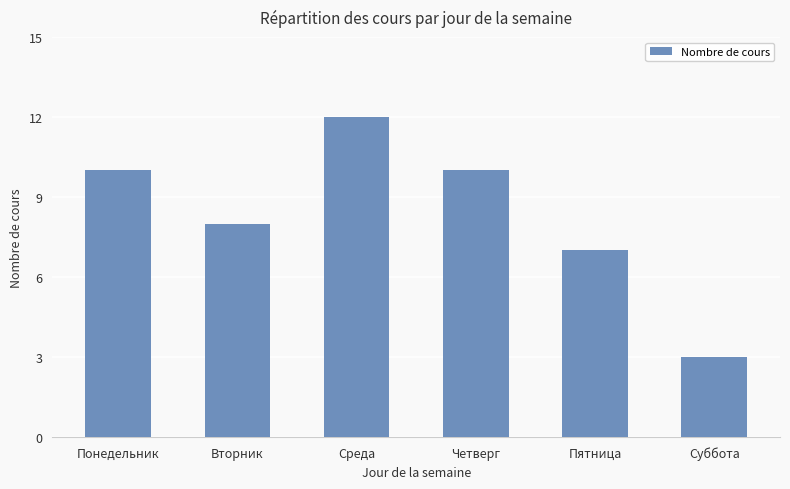

What position from the right is Суббота?

1